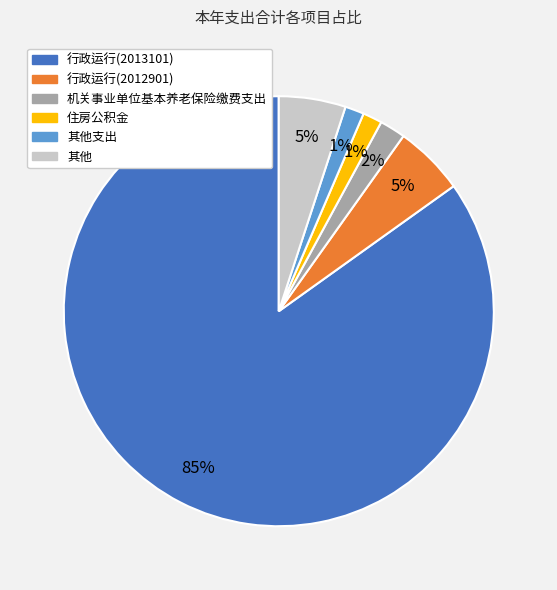

To the nearest percent, what is the average slice percentage?

17%